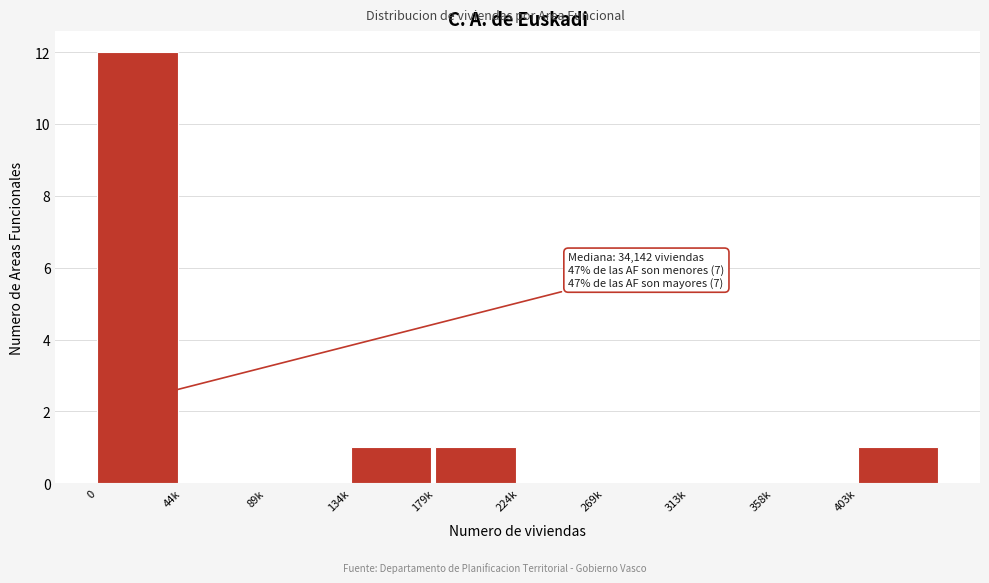

Reading left to right, extract all data points from this chart.

0=12	44k=0	89k=0	134k=1	179k=1	224k=0	269k=0	313k=0	358k=0	403k=1